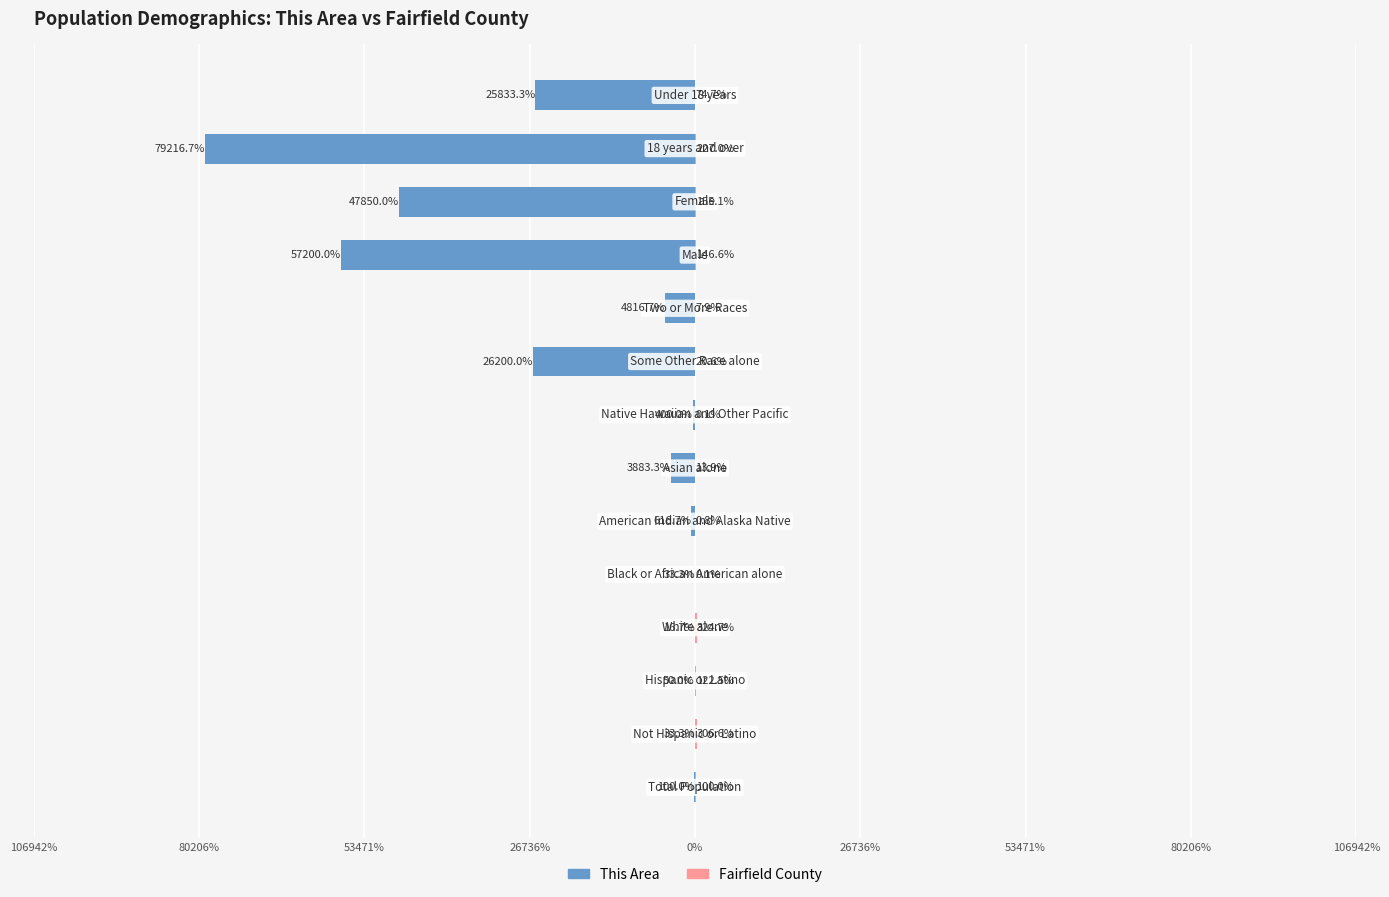

What is the average value of the Fairfield County series?

107.2